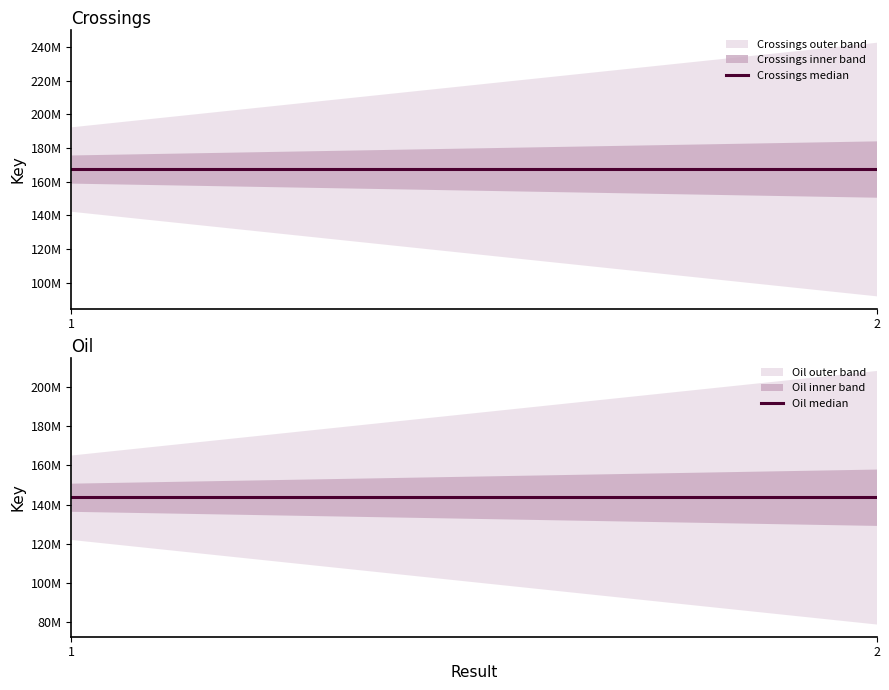

Rank the series by their average value, from highest to lowest.

Crossings, Oil